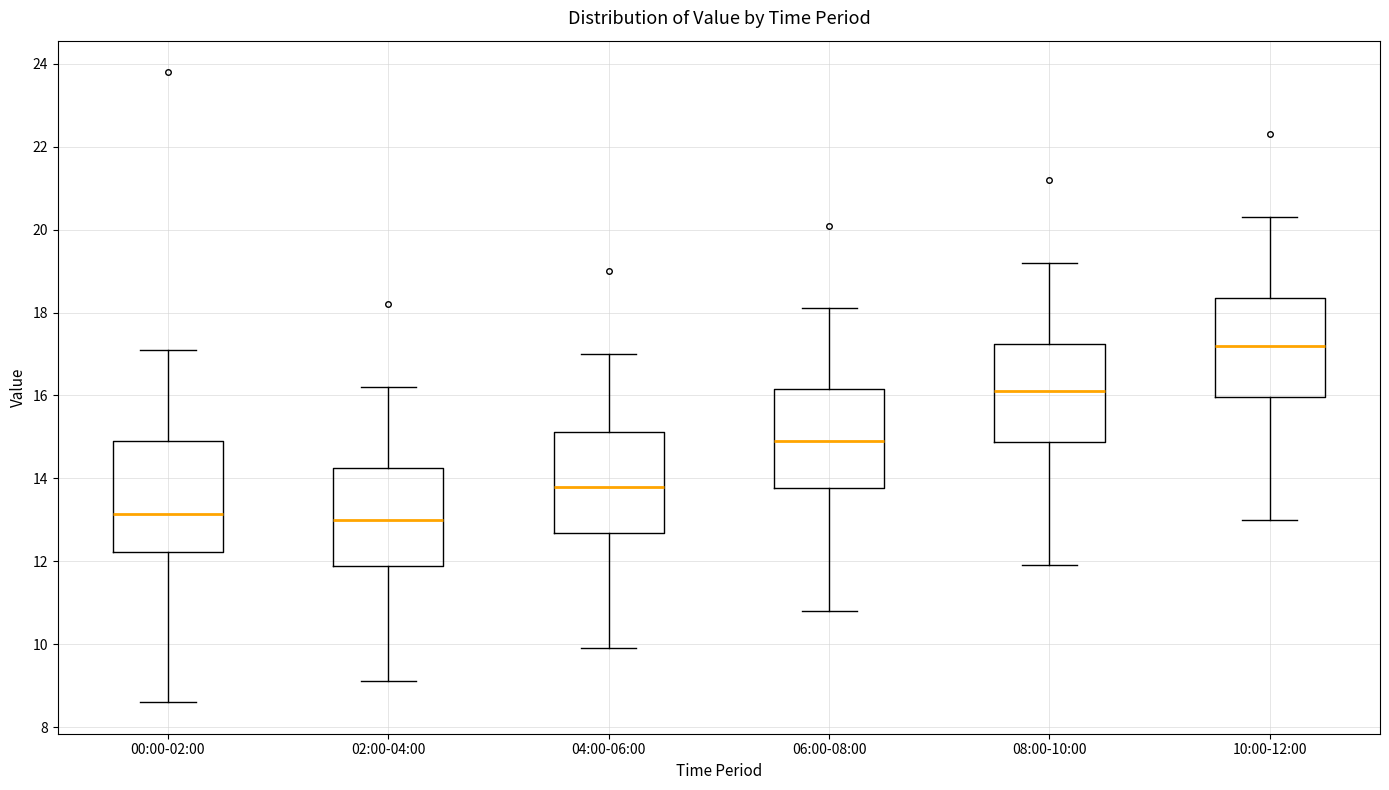

Which box has the highest median line?

10:00-12:00